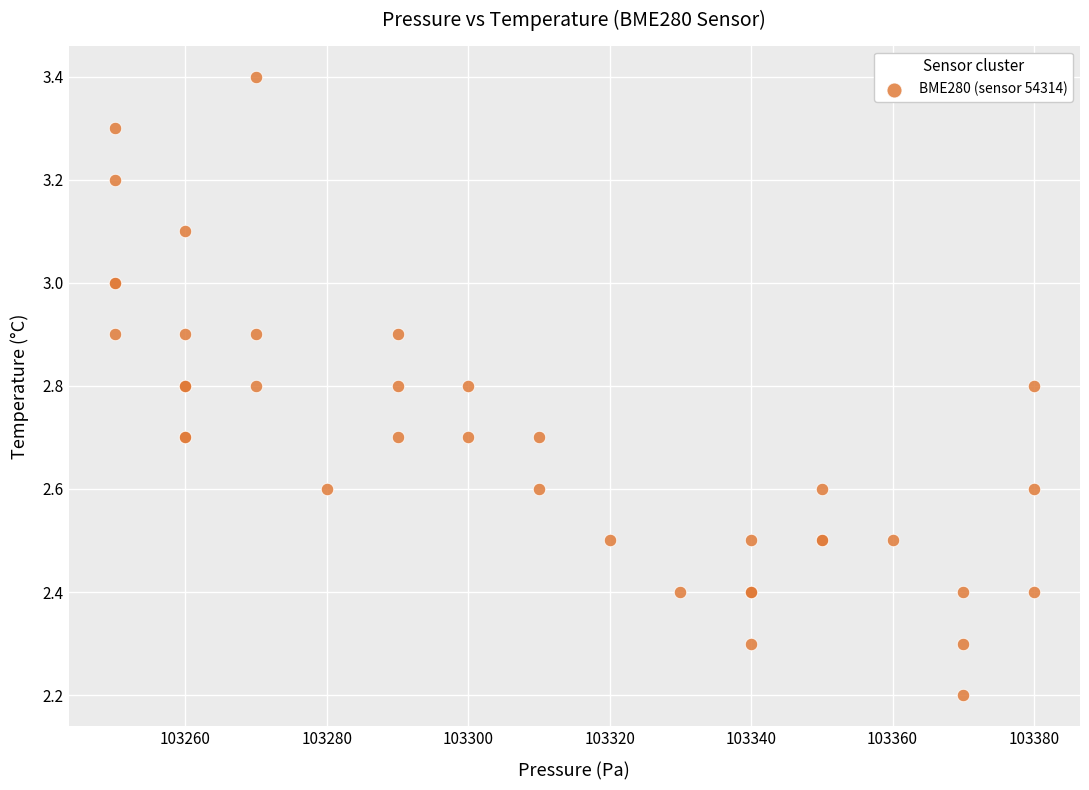

What Y value in the scatter plot is closest to 2?

2.2